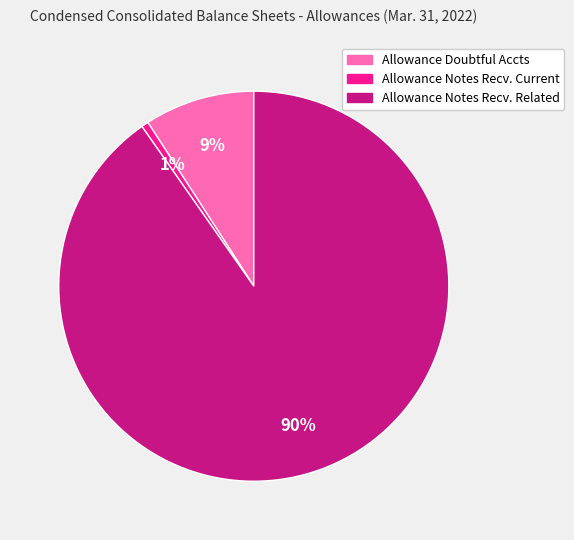

To the nearest percent, what is the combined percentage of Allowance Notes Recv. Related and Allowance Doubtful Accts?

99%